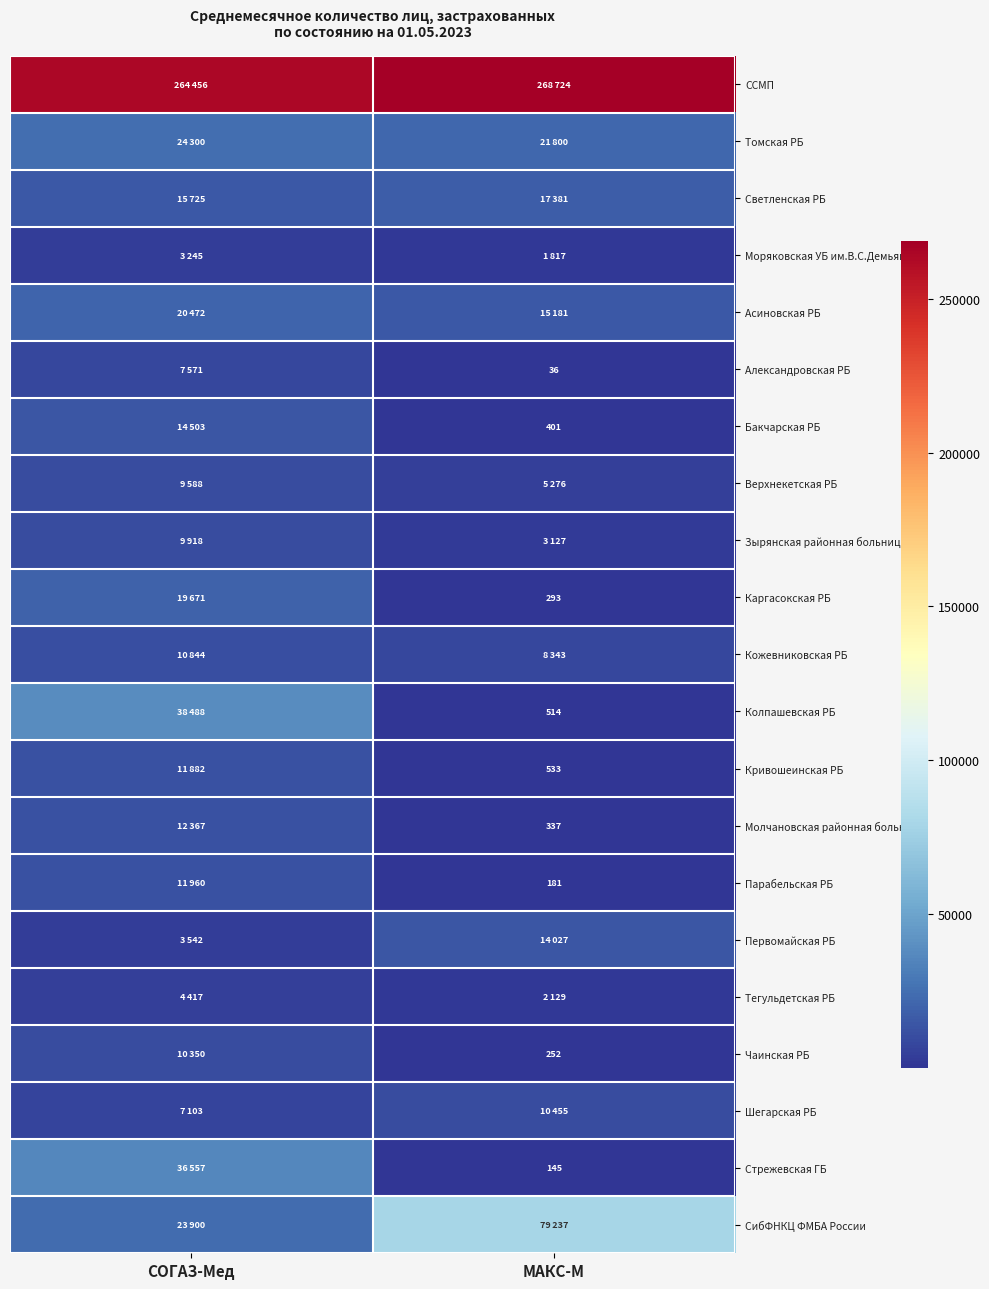

Is it true that Бакчарская РБ equals 686 at МАКС-М?

False